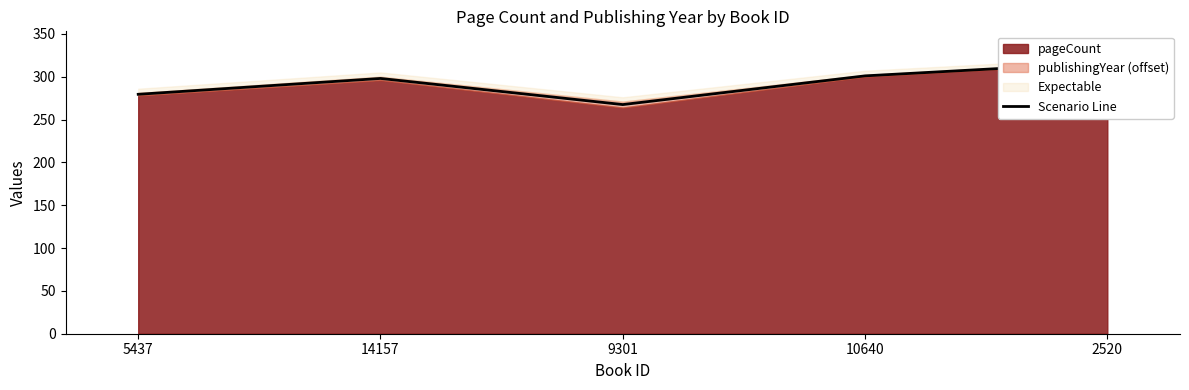

True or false: the data shows 444.1 at 10640.

False